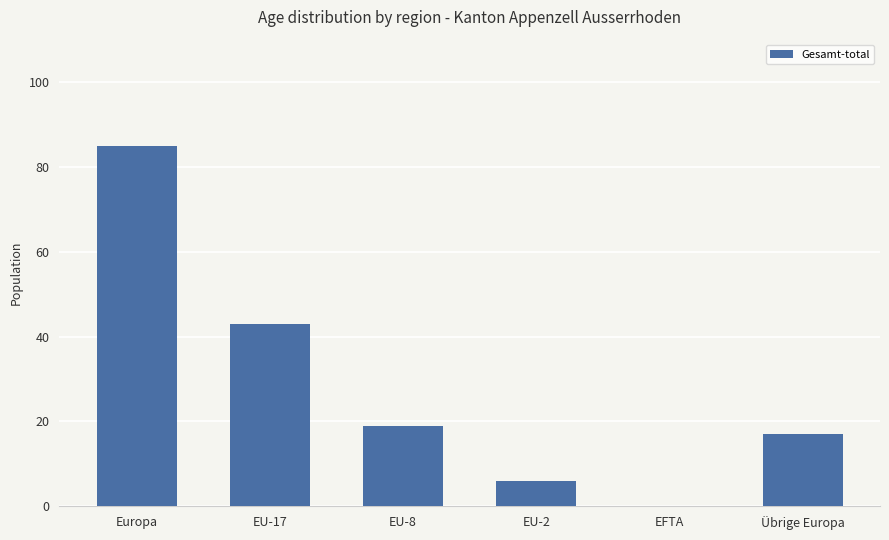

Read the value at EU-8, to the nearest 10.

20